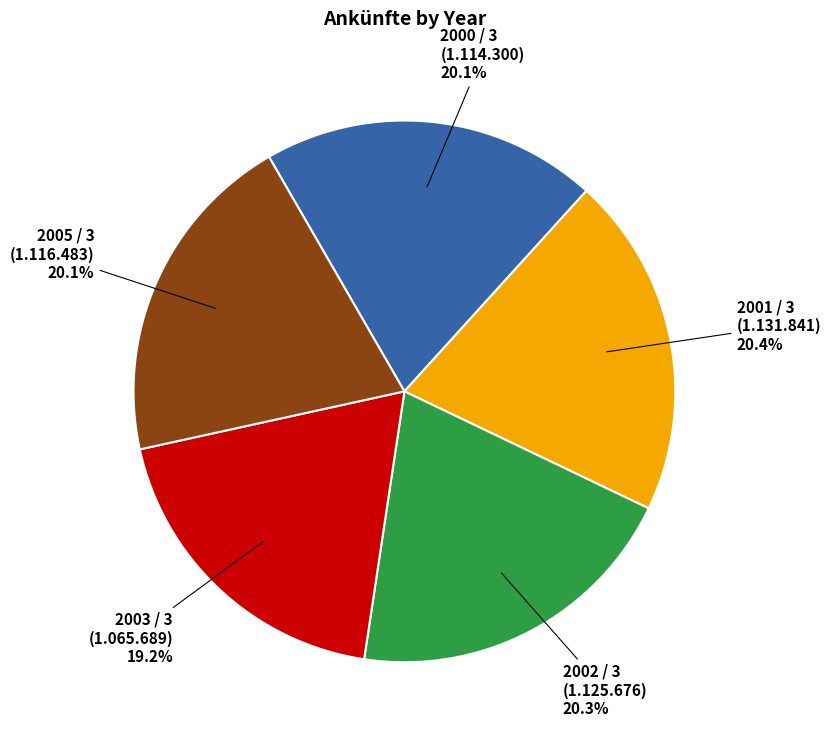

How much of the chart is everything except 2003 / 3?

80.8%